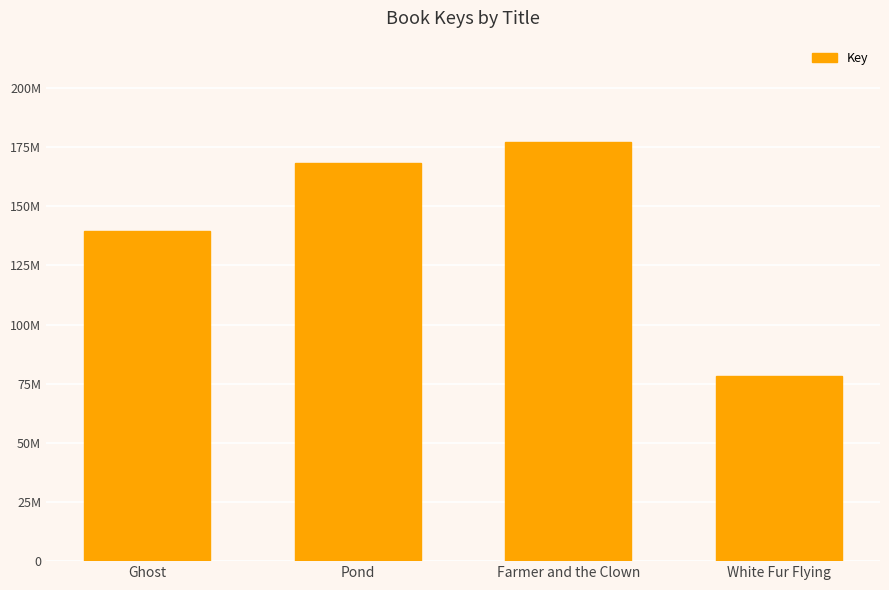

Reading left to right, what are all the values shown in this chart?

139631199	168362949	177227527	78141489